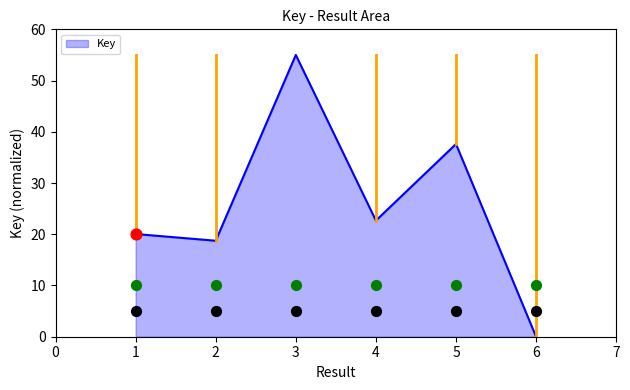

Between 6 and 5, which is larger?

5